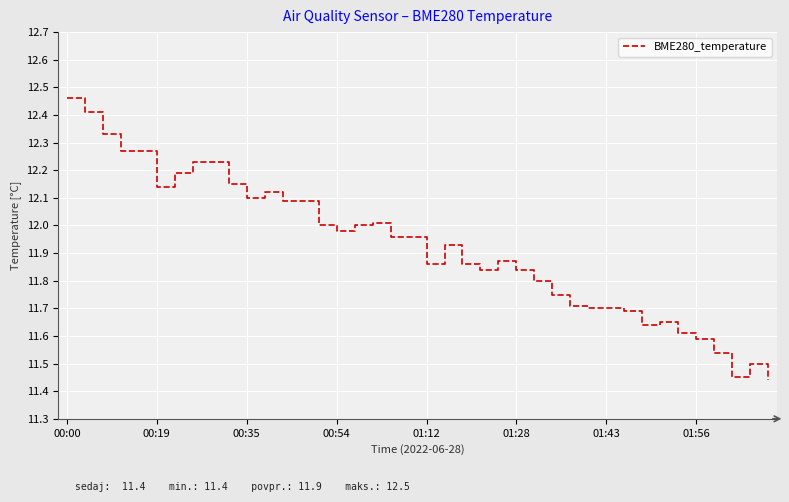

What is the sum of all values?

477.0